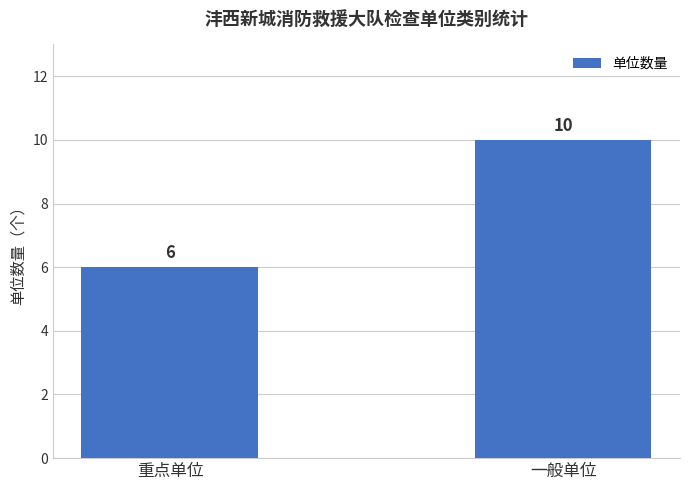

What is the difference between the maximum and minimum values?

4